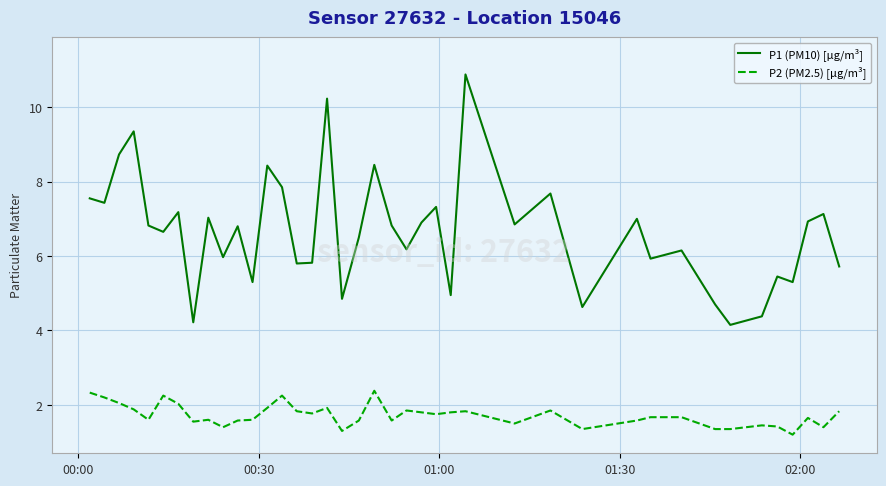

What is the maximum value shown in the chart?

10.9